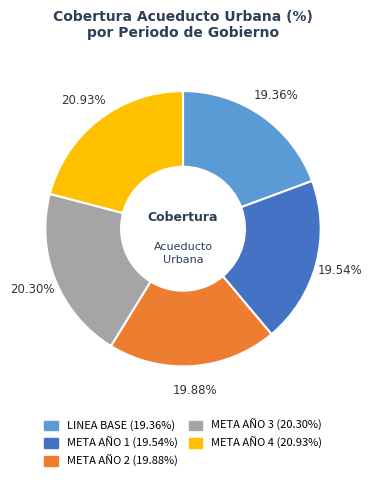

Is META AÑO 1 the majority of the pie?

No